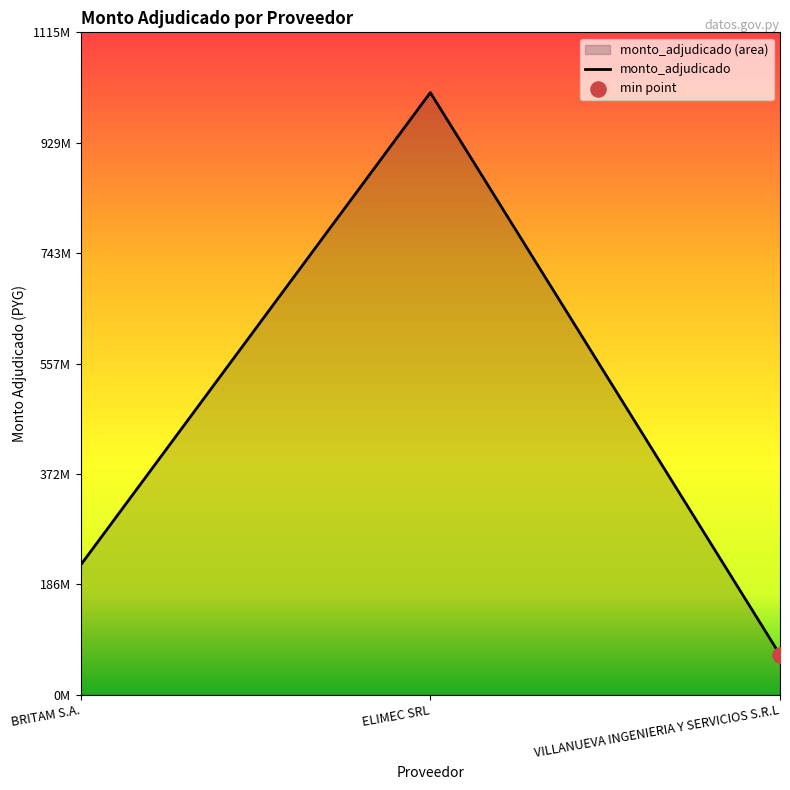

What is the change in value from ELIMEC SRL to VILLANUEVA INGENIERIA Y SERVICIOS S.R.L?

-946085770